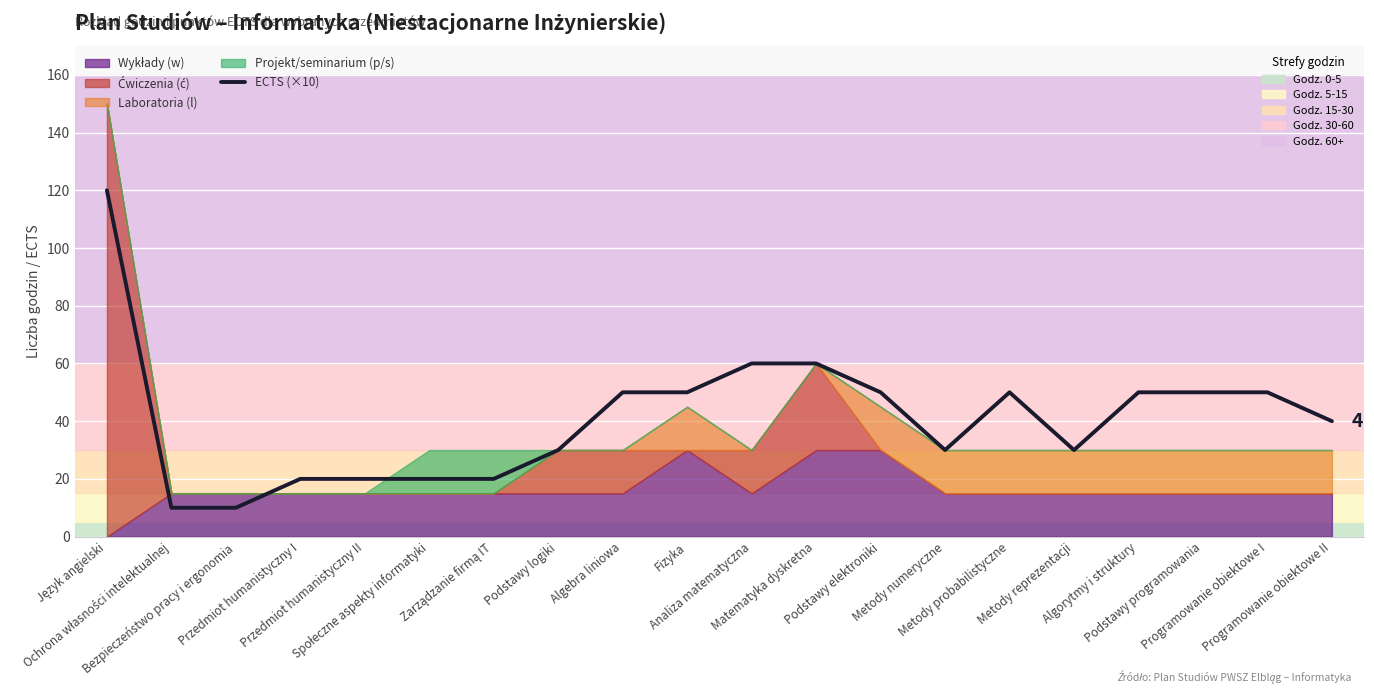

Rank the categories by value from lowest to highest.

Ochrona własności intelektualnej, Bezpieczeństwo pracy i ergonomia, Przedmiot humanistyczny I, Przedmiot humanistyczny II, Społeczne aspekty informatyki, Zarządzanie firmą IT, Podstawy logiki, Metody numeryczne, Metody reprezentacji, Programowanie obiektowe II, Algebra liniowa, Fizyka, Podstawy elektroniki, Metody probabilistyczne, Algorytmy i struktury, Podstawy programowania, Programowanie obiektowe I, Analiza matematyczna, Matematyka dyskretna, Język angielski